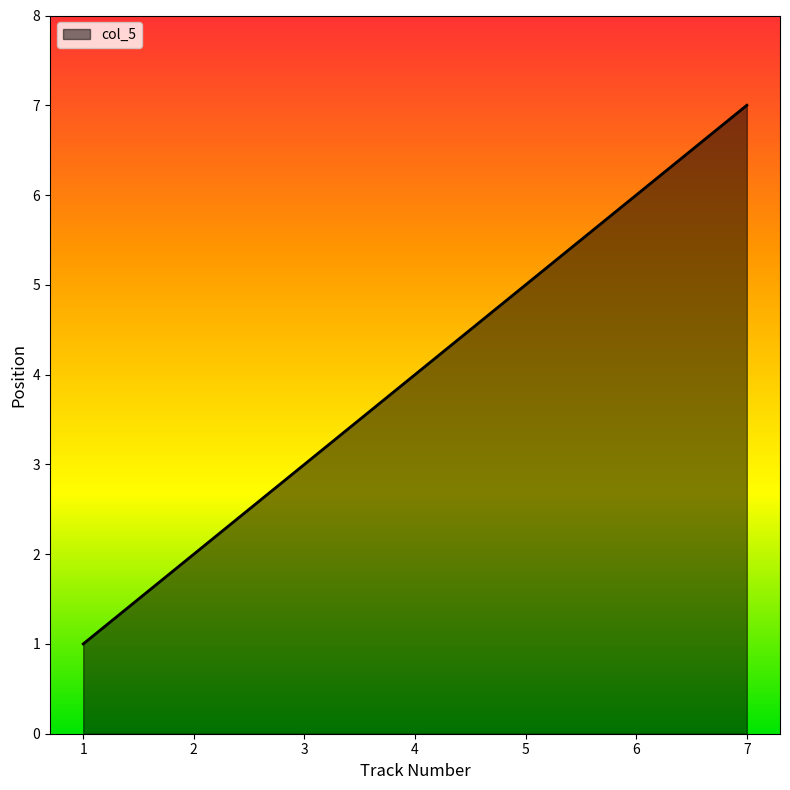

Does the chart display data point markers on the line(s)?

No